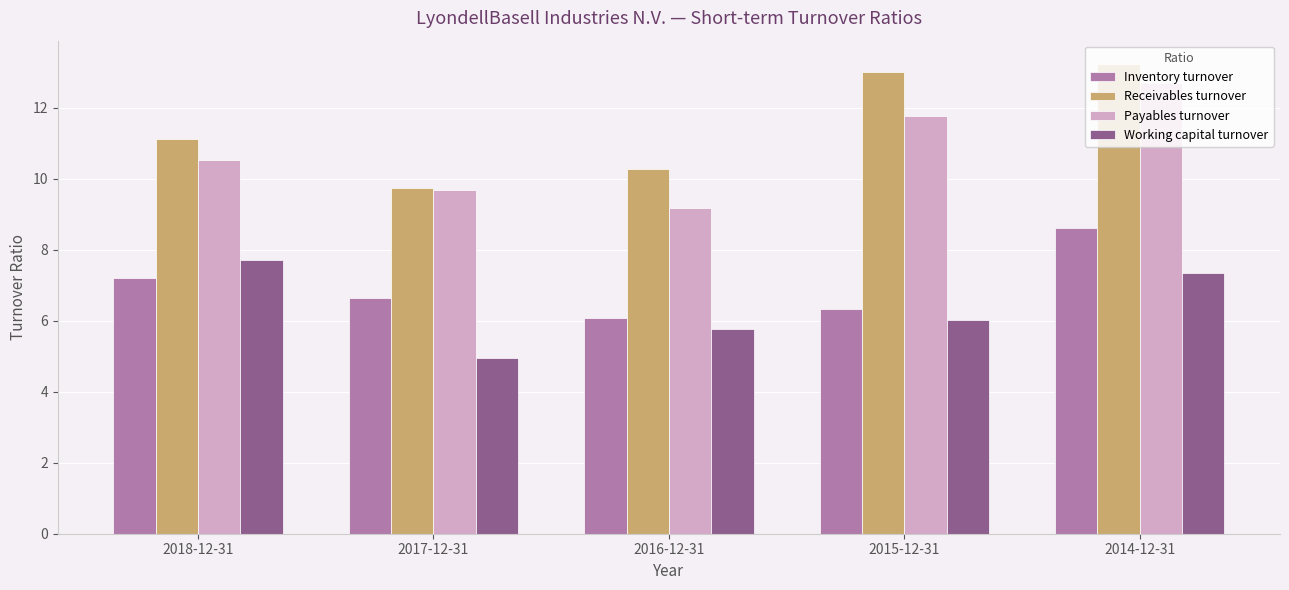

Which category has the lowest value in the Receivables turnover series?

2017-12-31